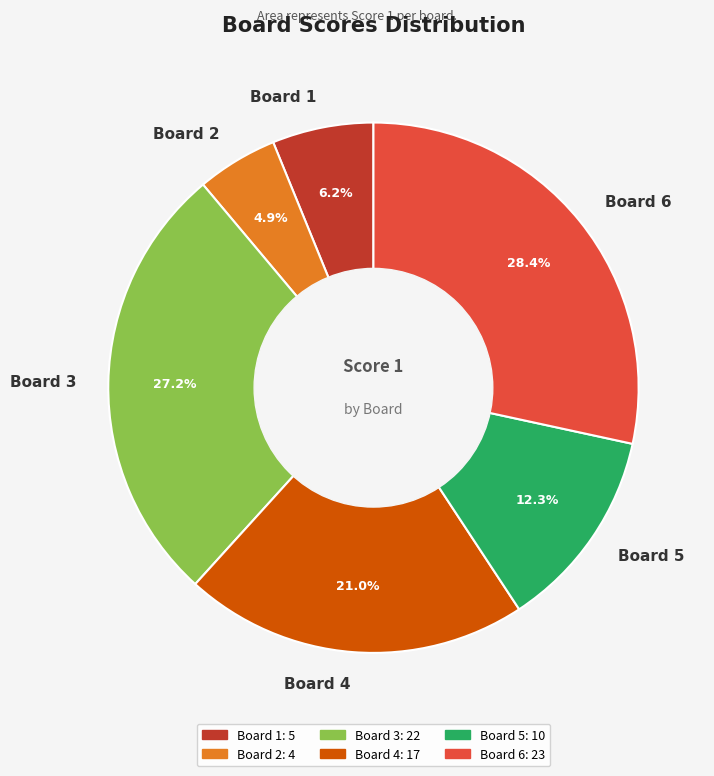

Approximately how many times larger is the value at Board 1 compared to Board 5?

0.5